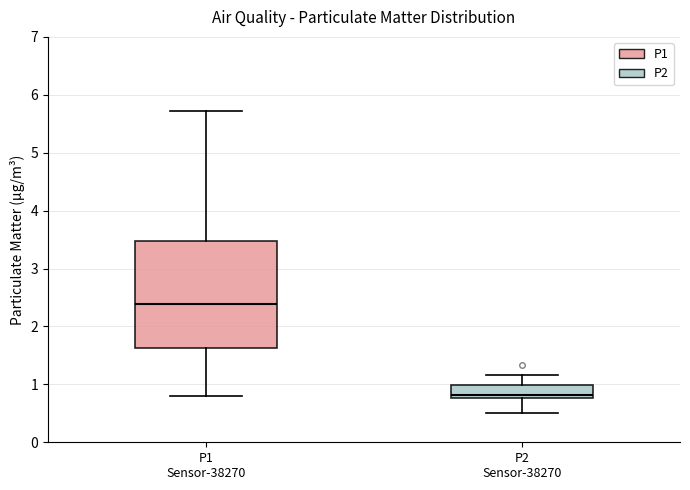

Where is the lower edge of the box for P1 Sensor-38270 on the y-axis? The values are not printed on the chart, so give them approximately, as read against the axis.

1.6